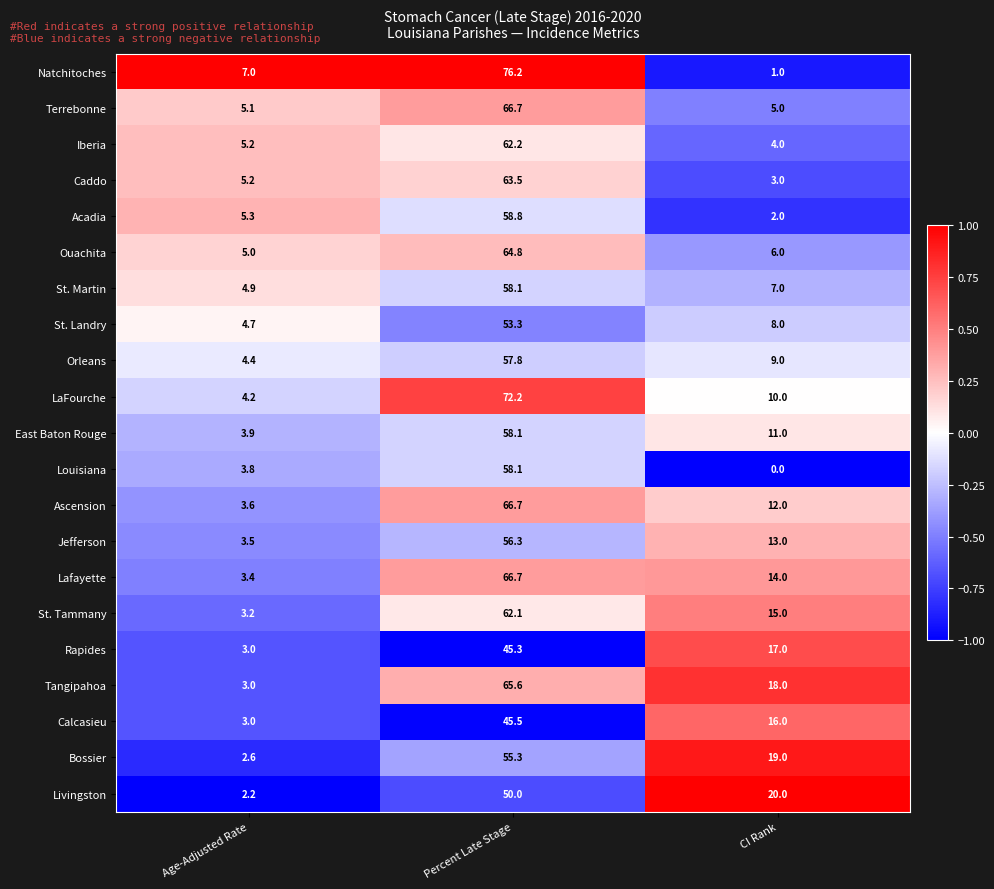

How many values in the Louisiana series are below 3?

1